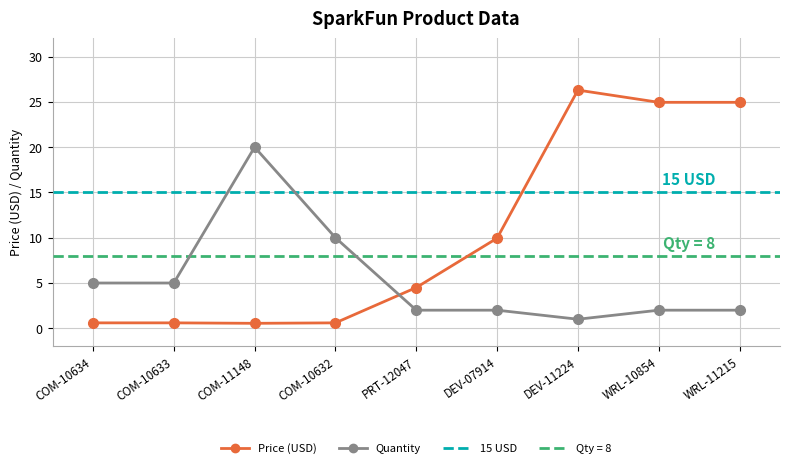

Where is the first local maximum for Quantity?

COM-11148